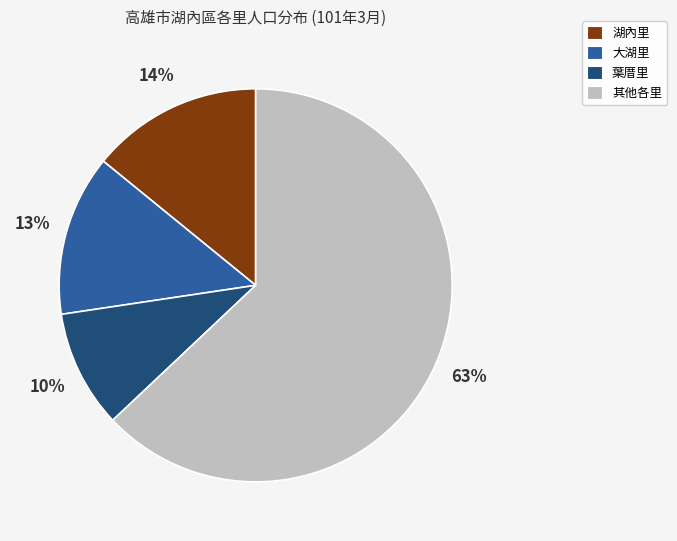

To the nearest percent, what is the difference between the largest and smallest slice percentages?

53%